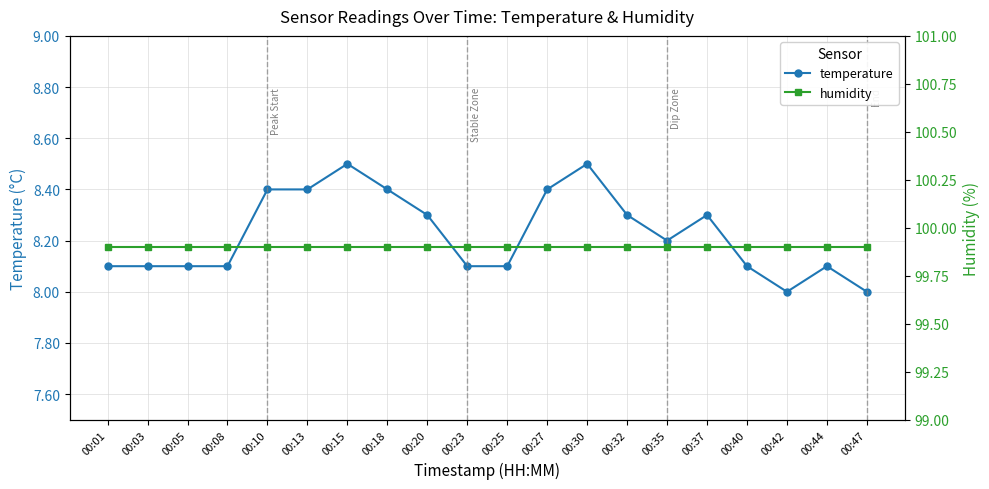

Rank the categories by temperature value from highest to lowest.

00:15, 00:30, 00:10, 00:13, 00:18, 00:27, 00:20, 00:32, 00:37, 00:35, 00:01, 00:03, 00:05, 00:08, 00:23, 00:25, 00:40, 00:44, 00:42, 00:47